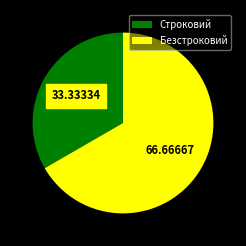

Combined, do Строковий and Безстроковий account for over 50%?

Yes